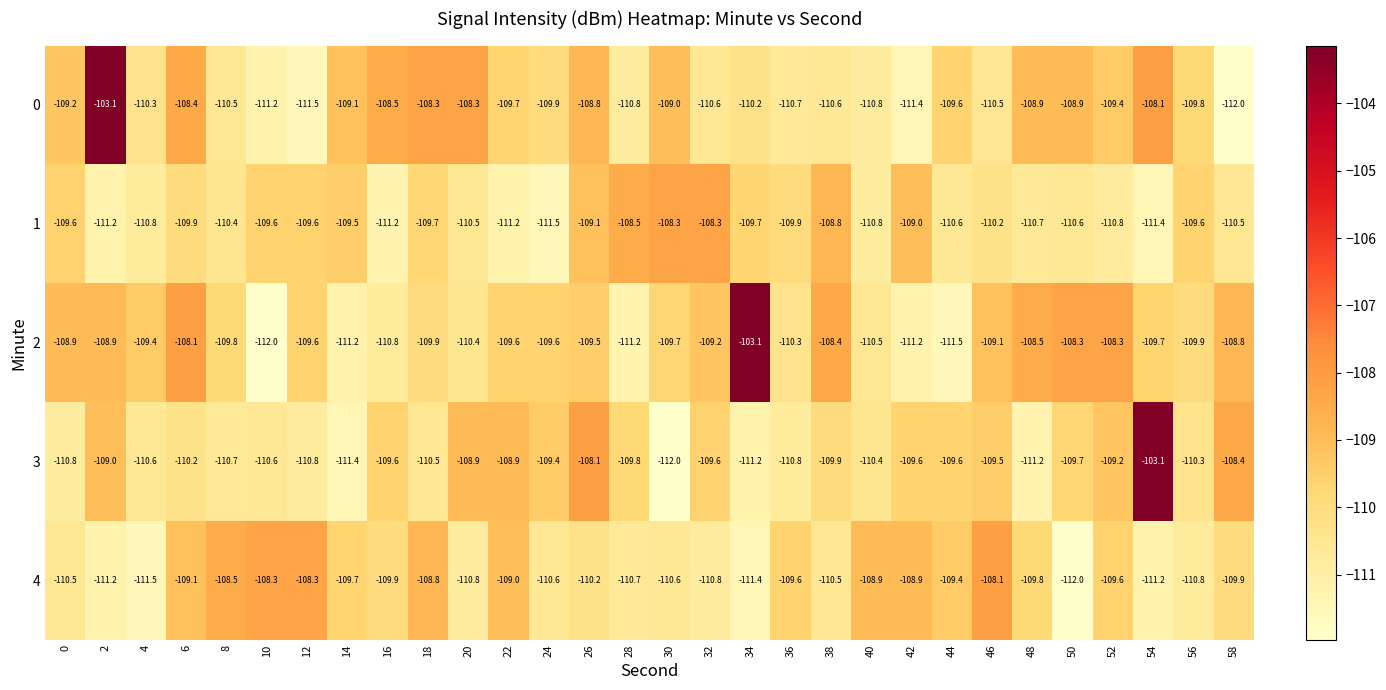

What is the difference between the 3 values at 0 and 32?

1.2